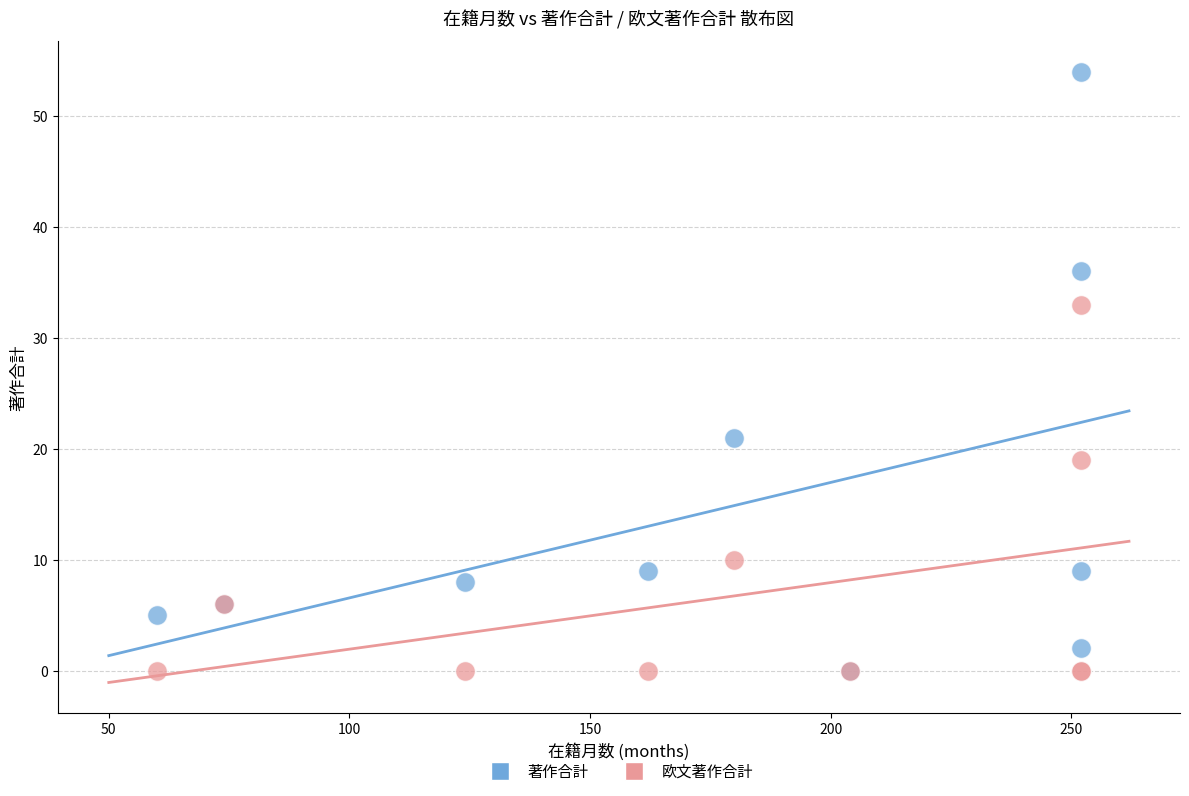

Which series has the largest Y range (max minus min)?

著作合計